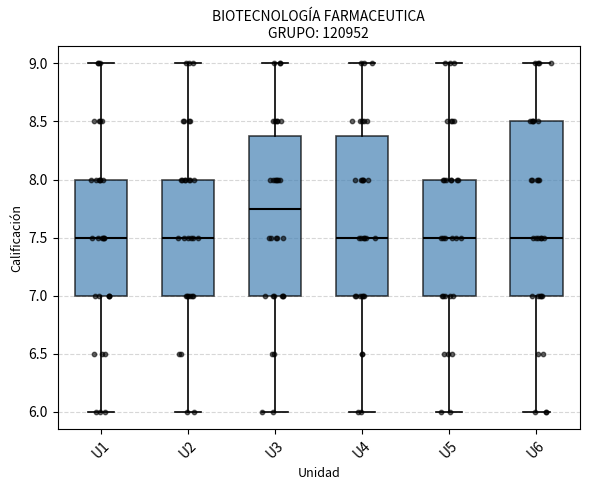

Where does the lower whisker of the box for U3 end on the y-axis? The values are not printed on the chart, so give them approximately, as read against the axis.

6.00